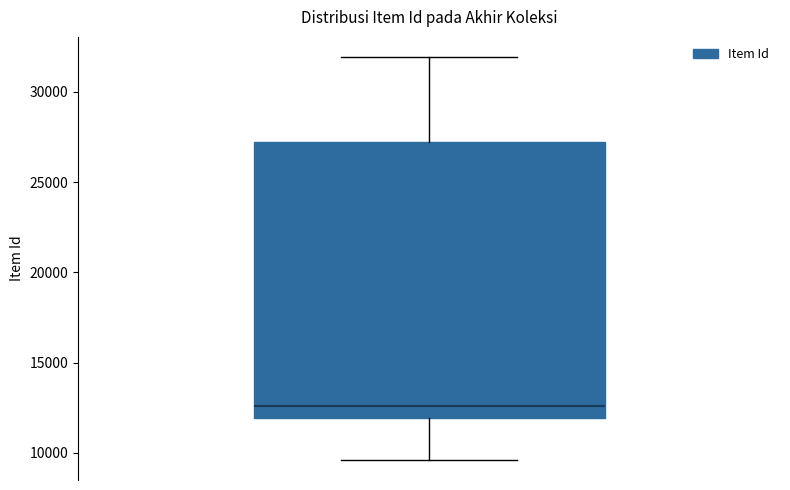

Transcribe this box plot: give where the median line is, the range the box spans, and where the two whiskers end, as read against the y-axis. The values are not printed on the chart, so give them approximately, as read against the axis.

median 12500, box 12000 to 27000, whiskers 9500 to 32000